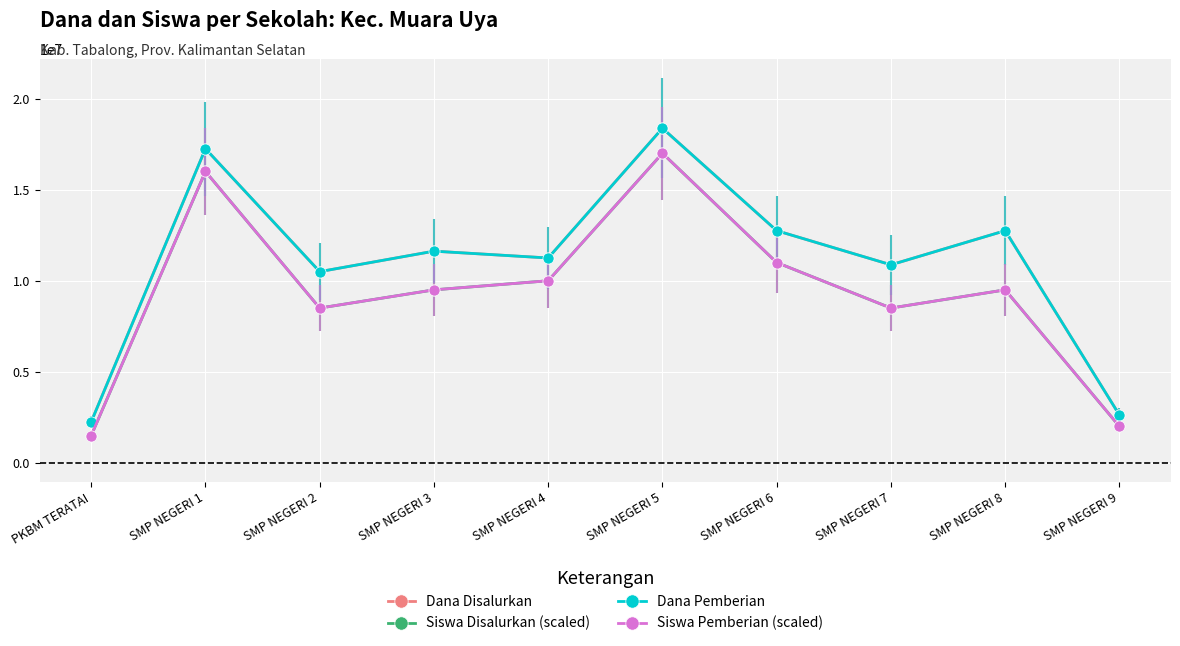

At which category is the sum across all series the highest?

SMP NEGERI 5